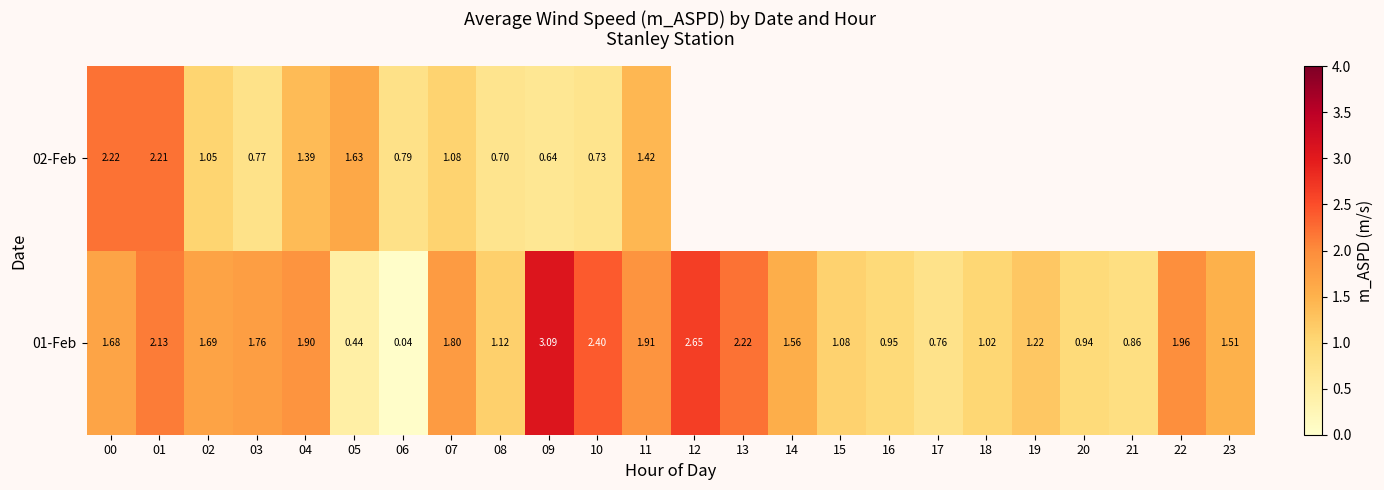

List the series in order of their peak value, lowest first.

02-Feb, 01-Feb